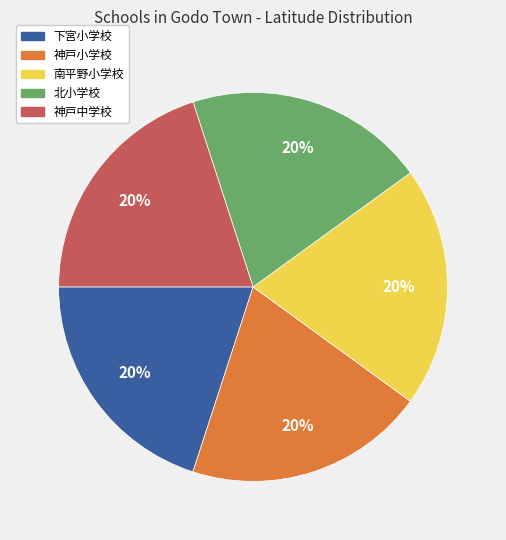

What is the ratio of the value at 神戸小学校 to the value at 神戸中学校?

1.0